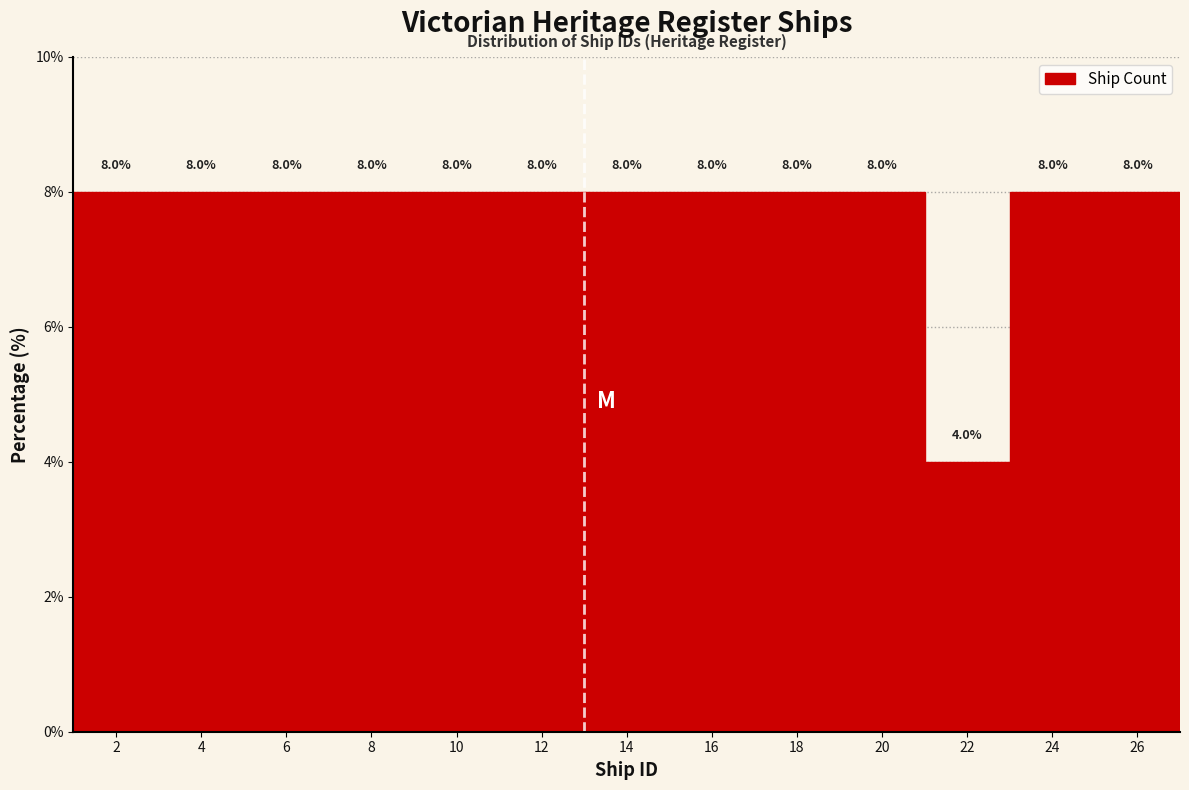

How tall is the bar that spans 19 to 21 on the x-axis?

8.0